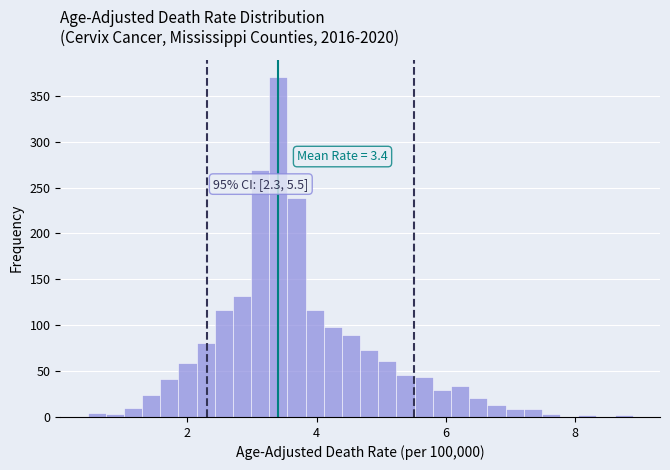

Around what value on the x-axis is the tallest bar? Give the approximate position of its centre, as read against the axis.

3.4